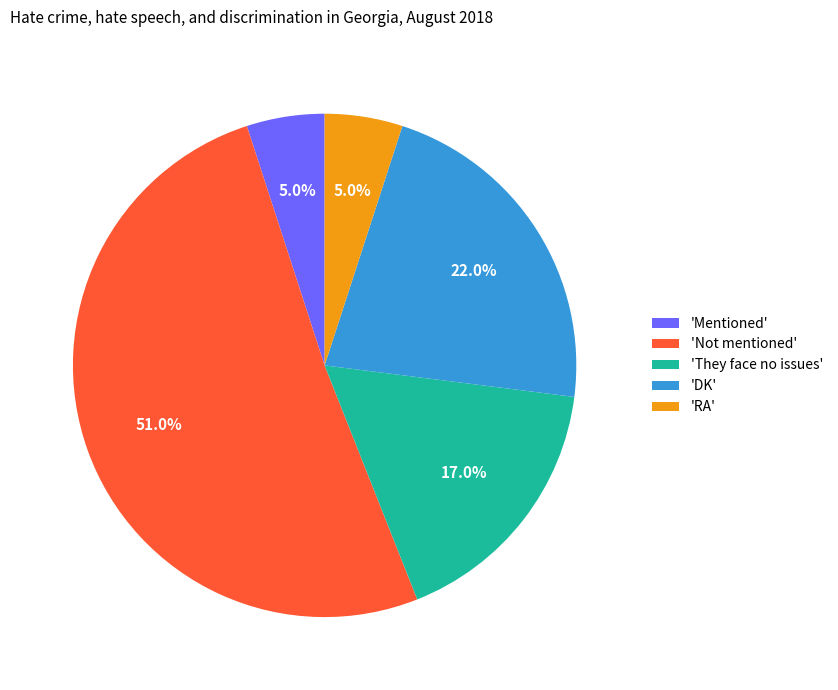

Which slice is the largest?

'Not mentioned'